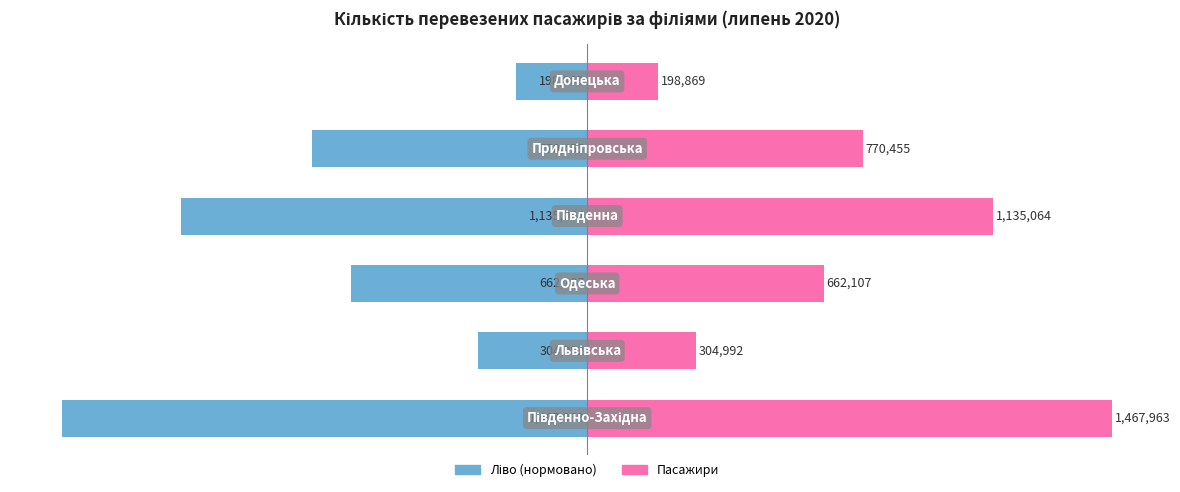

How many data points does each series have?

6